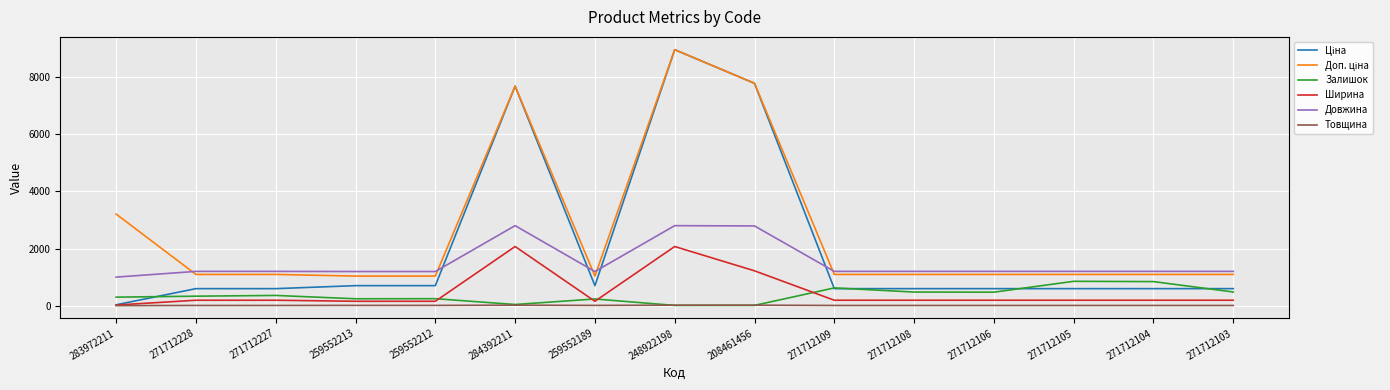

At which category is the sum across all series the highest?

248922198